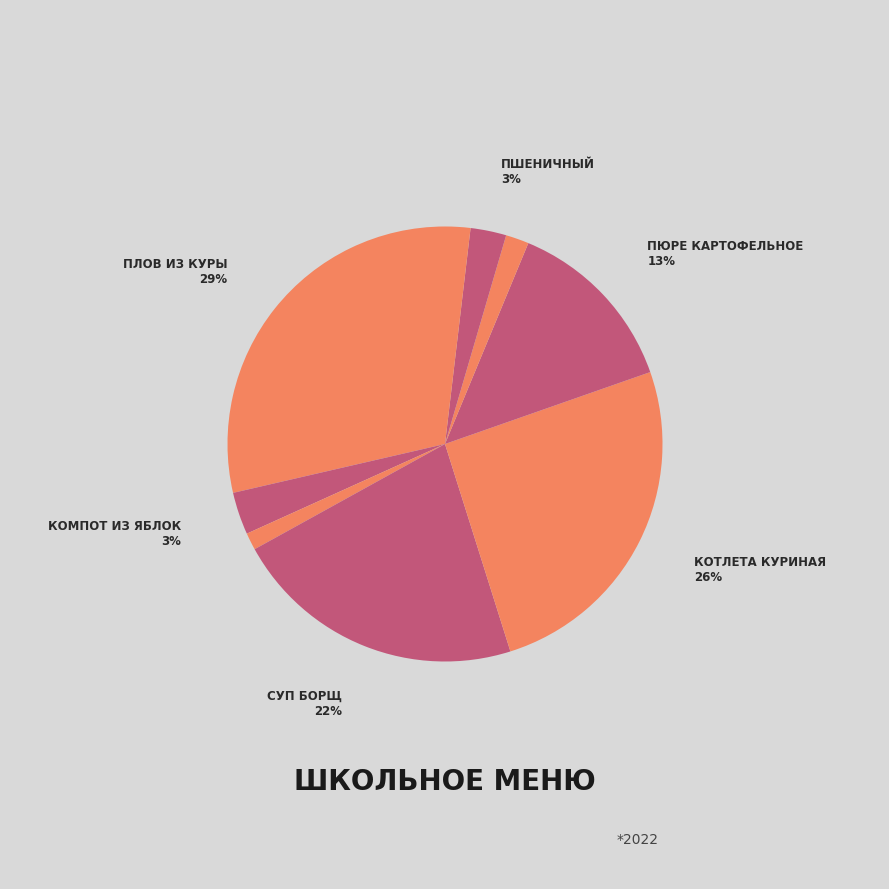

What is the smallest slice in the pie chart?

Хлеб сельский